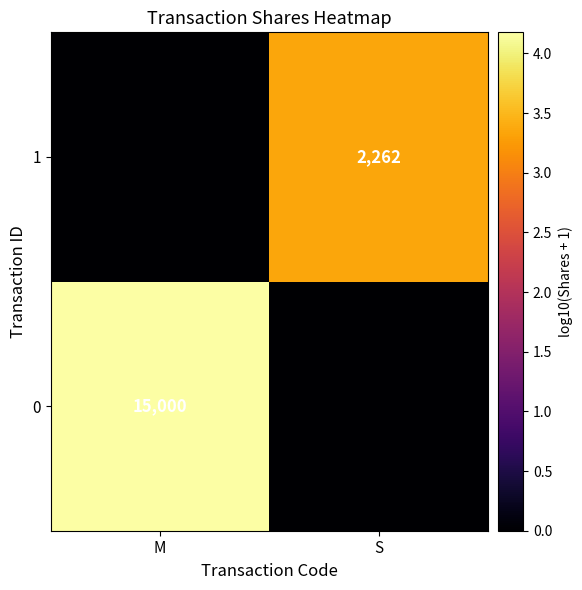

The 1 series shows 2262 at S. True or false?

True